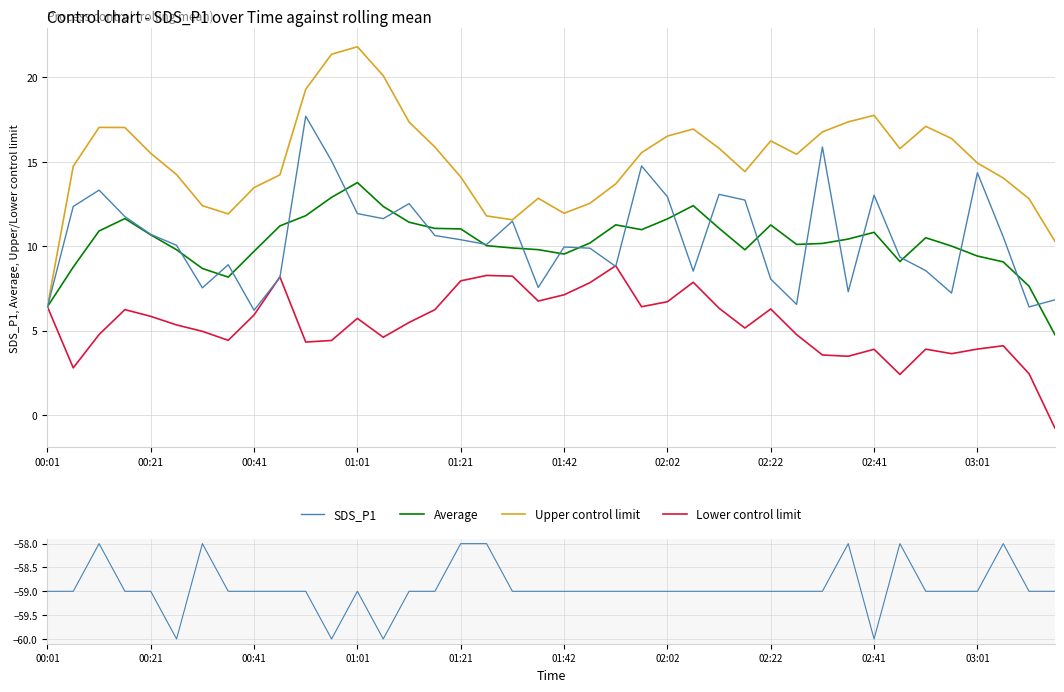

Count the number of categories in the chart.

40